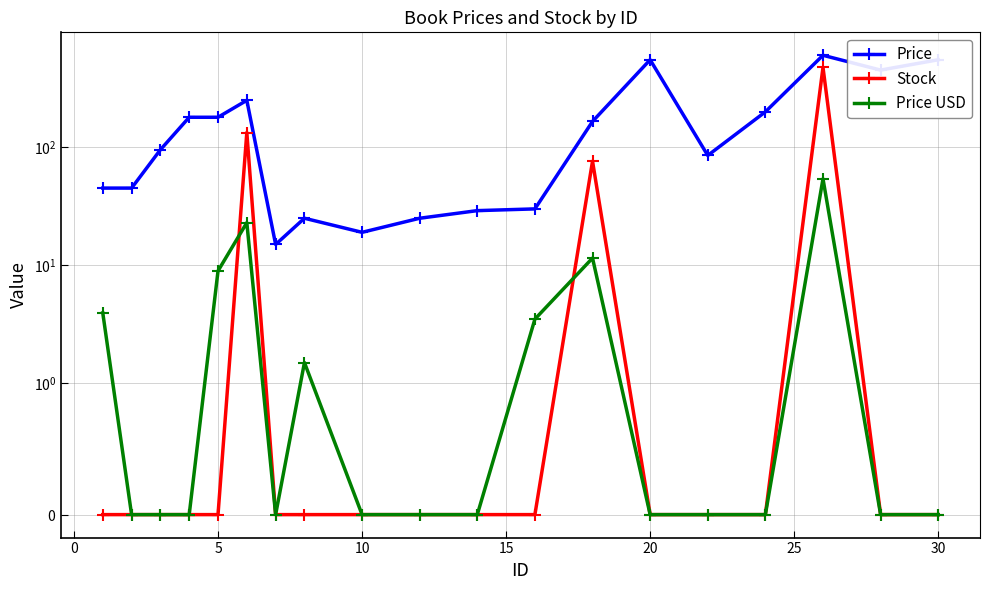

How many intersections are there between Stock and Price USD?

2